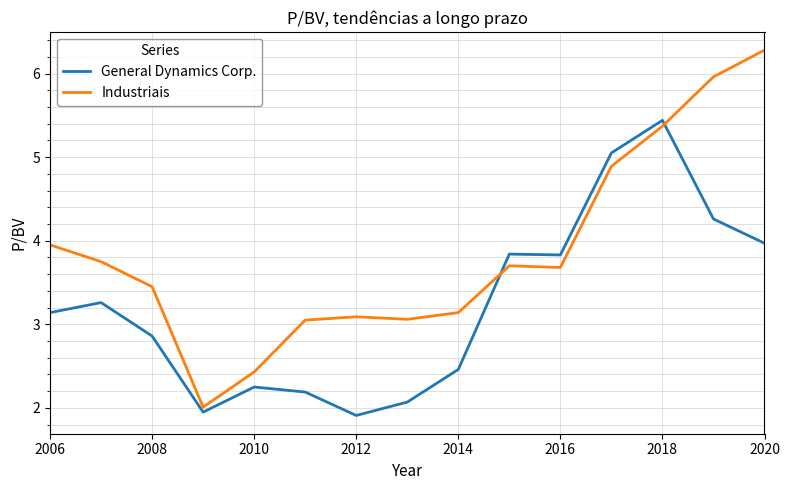

How many series are shown in this chart?

2